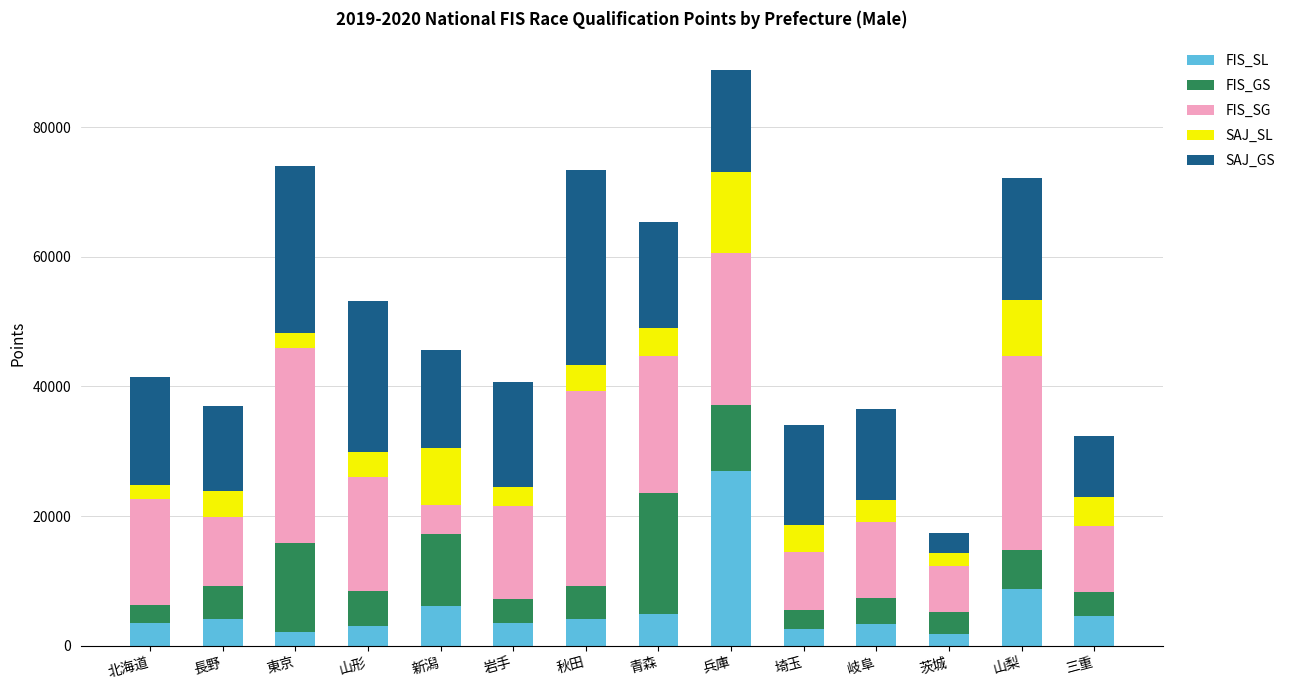

At which category is the sum across all series the highest?

兵庫